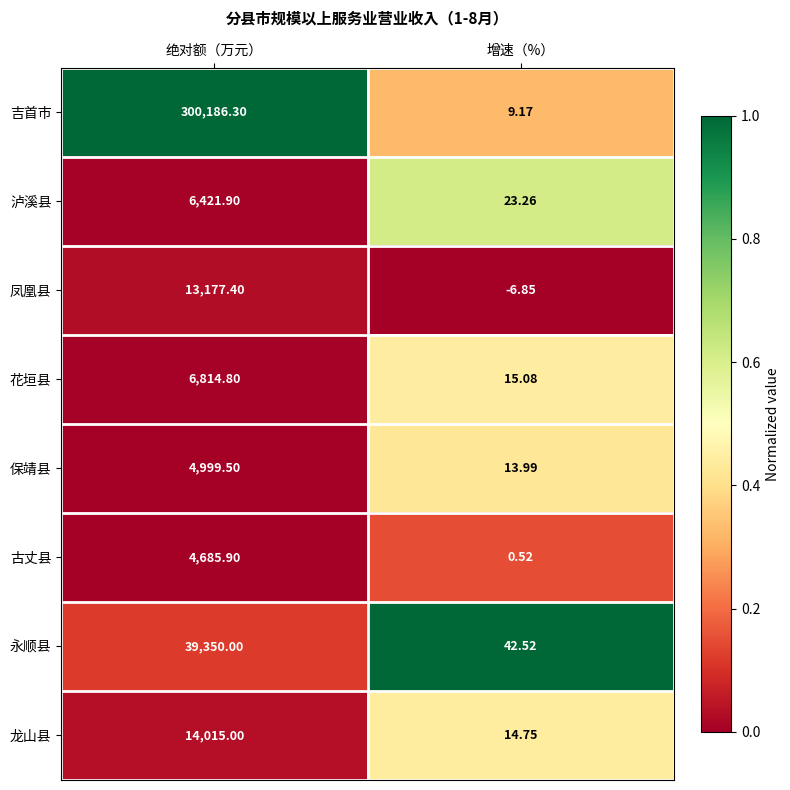

At which category is the sum across all series the highest?

绝对额（万元）